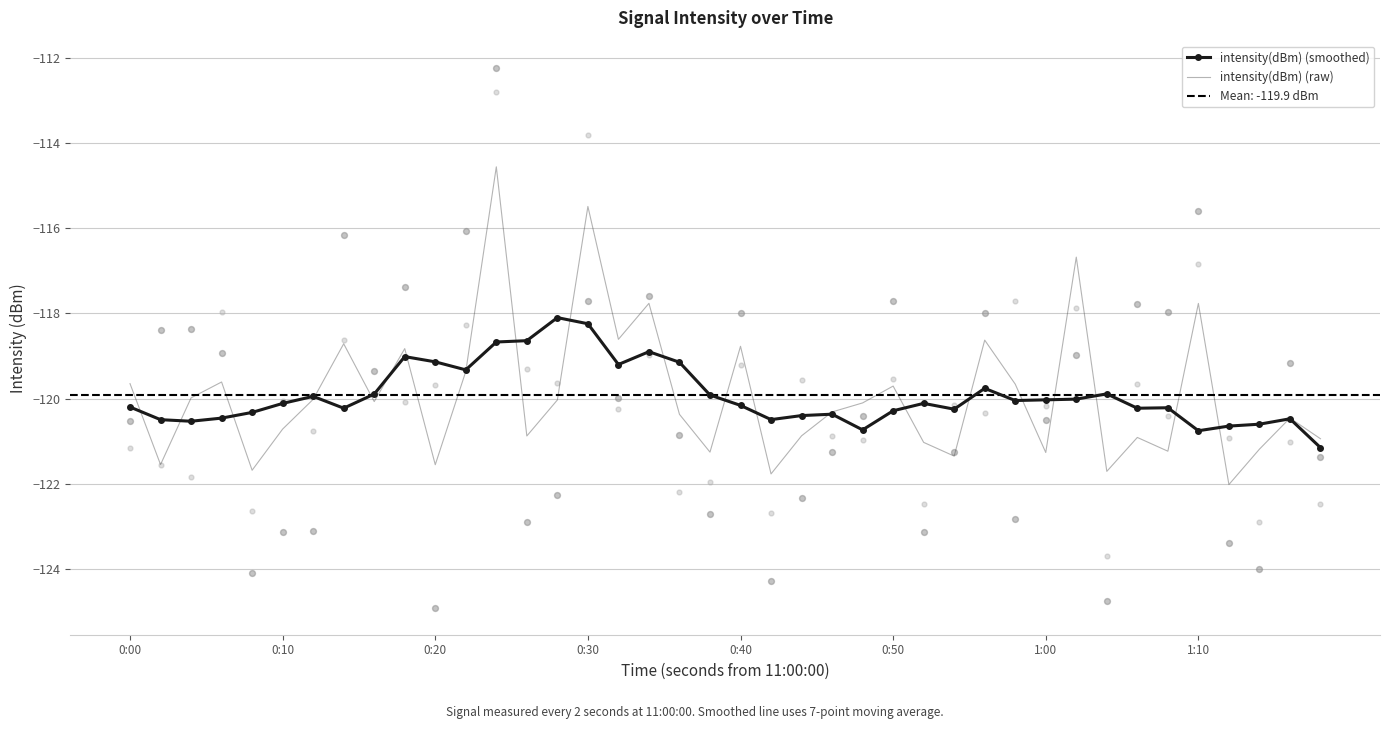

What is the approximate value of intensity(dBm) (raw) at 1:10?

-117.8